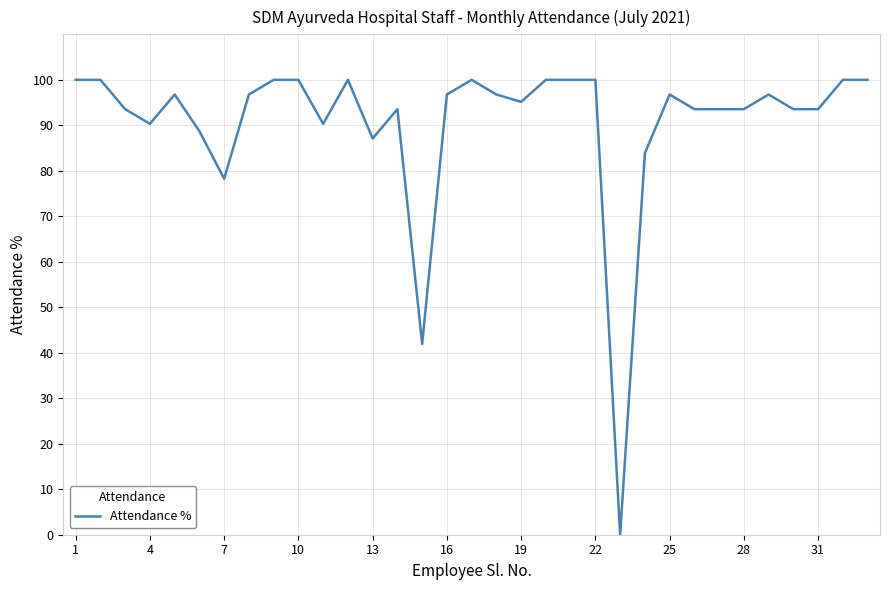

What is the difference between the maximum and minimum values?

100.0